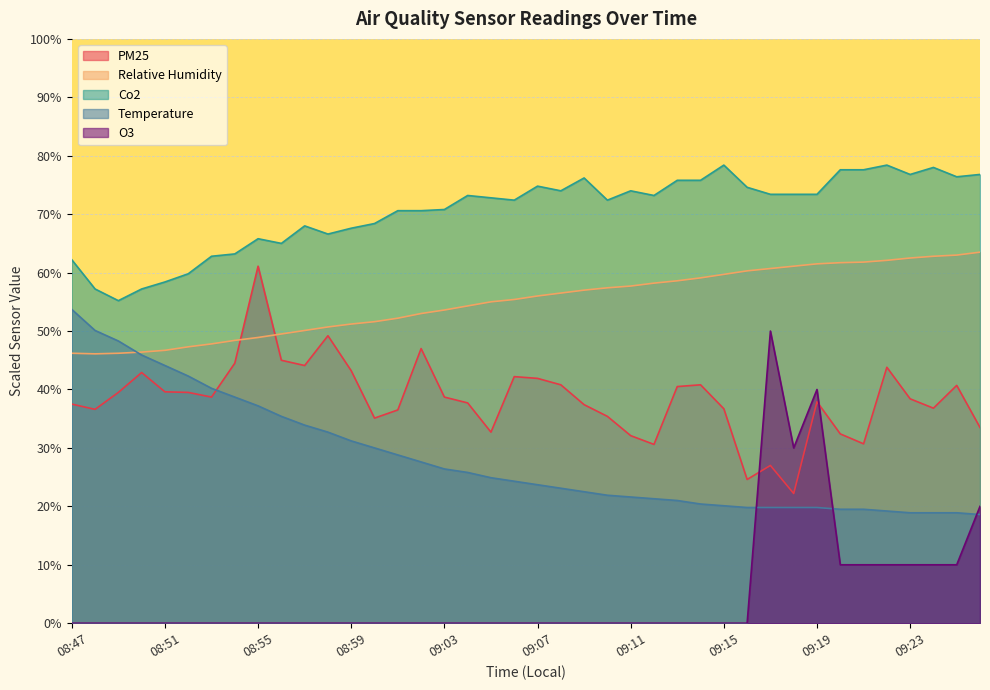

What is the difference between the highest and lowest values at 09:13?

75.8